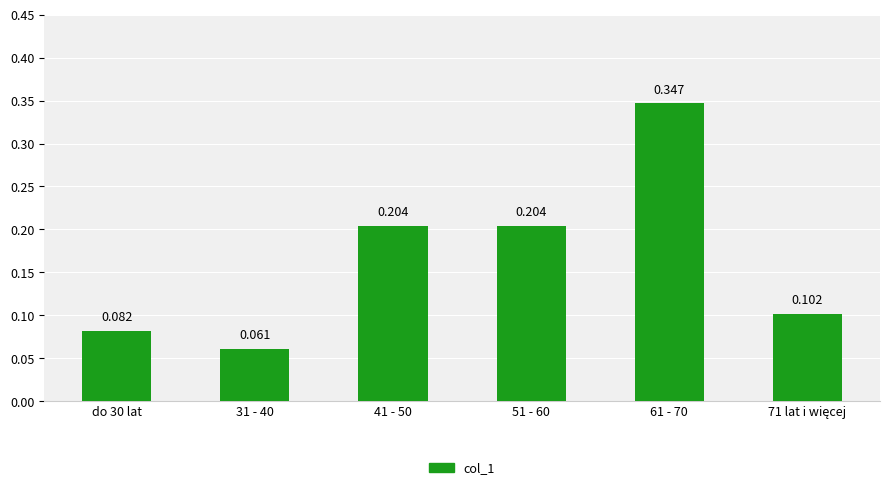

Which has a higher value, 41 - 50 or 71 lat i więcej?

41 - 50